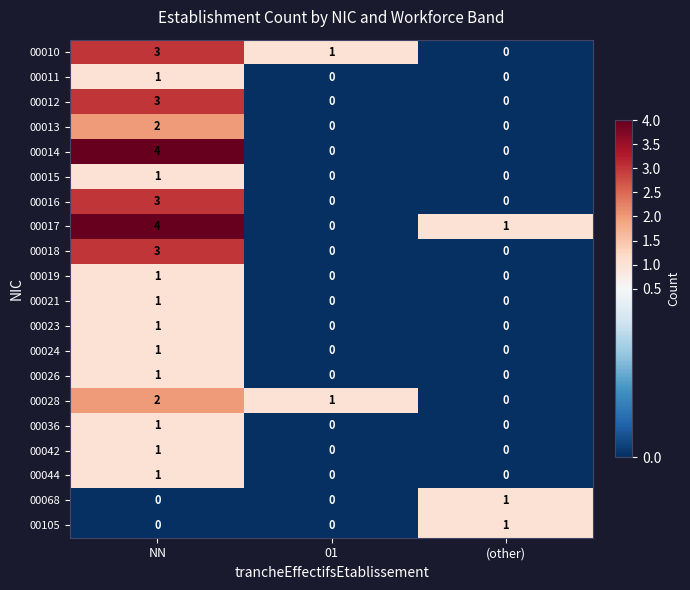

Which series has the largest range (max minus min)?

00014